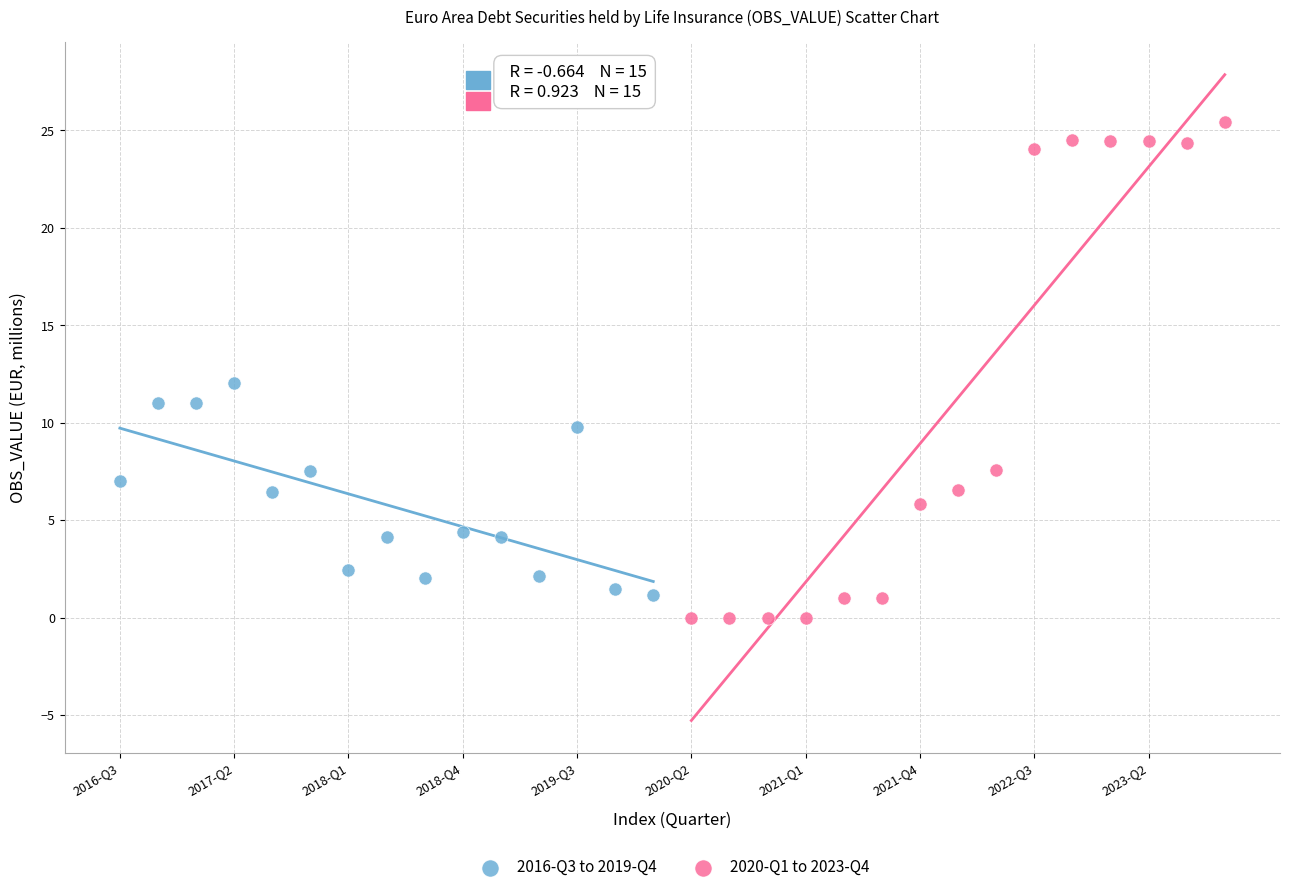

Which series contains the lowest Y value?

2020-Q1 to 2023-Q4